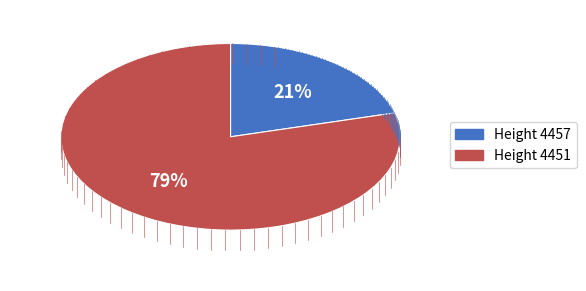

To the nearest percent, what is the average slice percentage?

50%